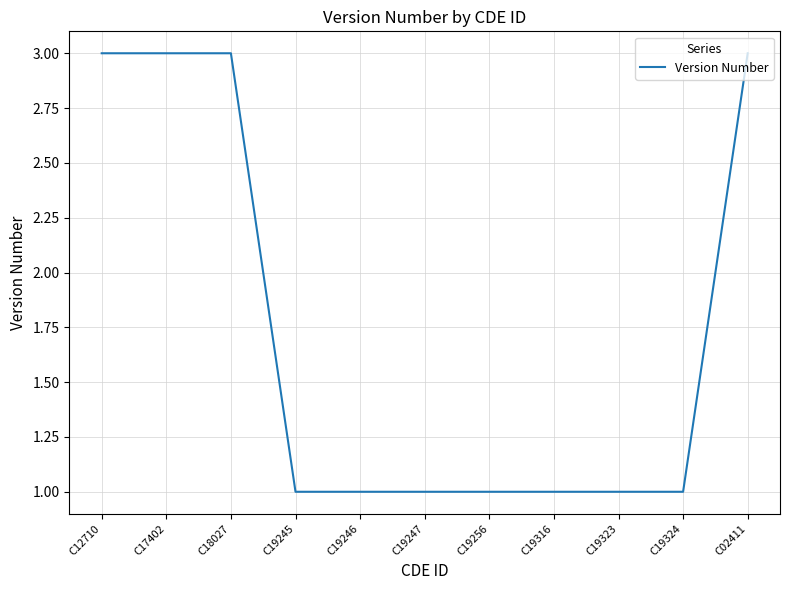

Reading left to right, extract all data points from this chart.

3	3	3	1	1	1	1	1	1	1	3